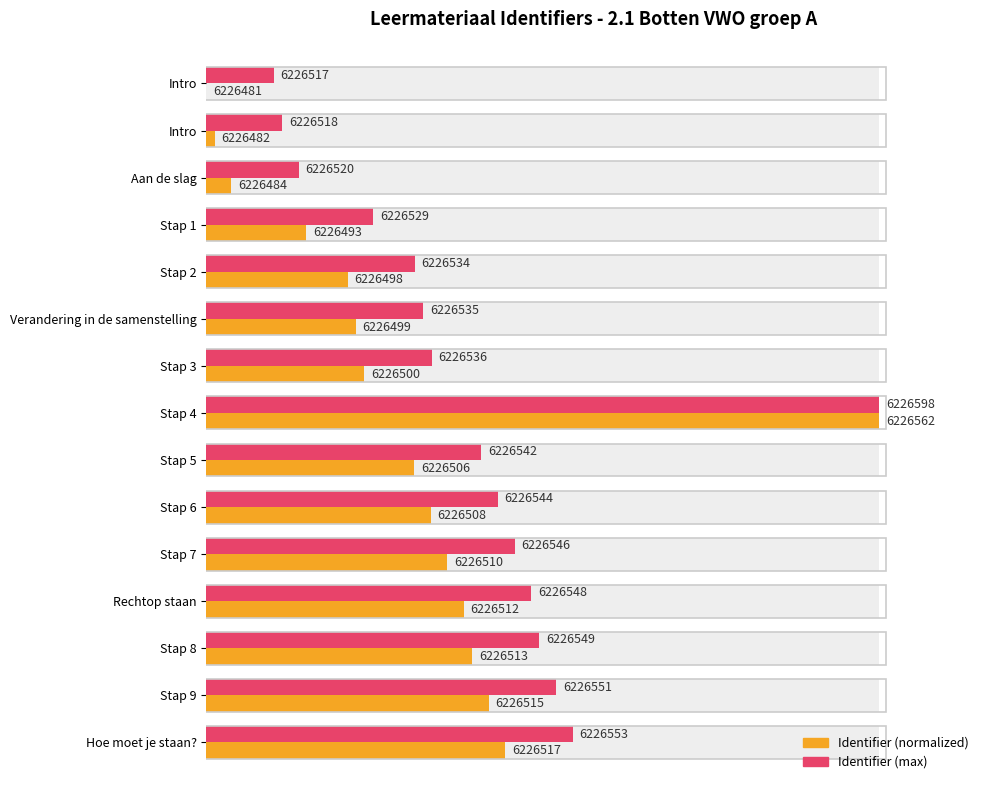

Reading left to right, list all the values displayed in this chart.

Identifier (normalized): 0.0	1.2	3.7	14.8	21.0	22.2	23.5	100.0	30.9	33.3	35.8	38.3	39.5	42.0	44.4
Identifier (max): 10.0	11.2	13.7	24.8	31.0	32.2	33.5	100.0	40.9	43.3	45.8	48.3	49.5	52.0	54.4